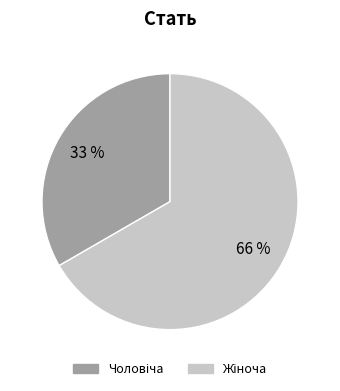

What is the majority slice?

Жіноча